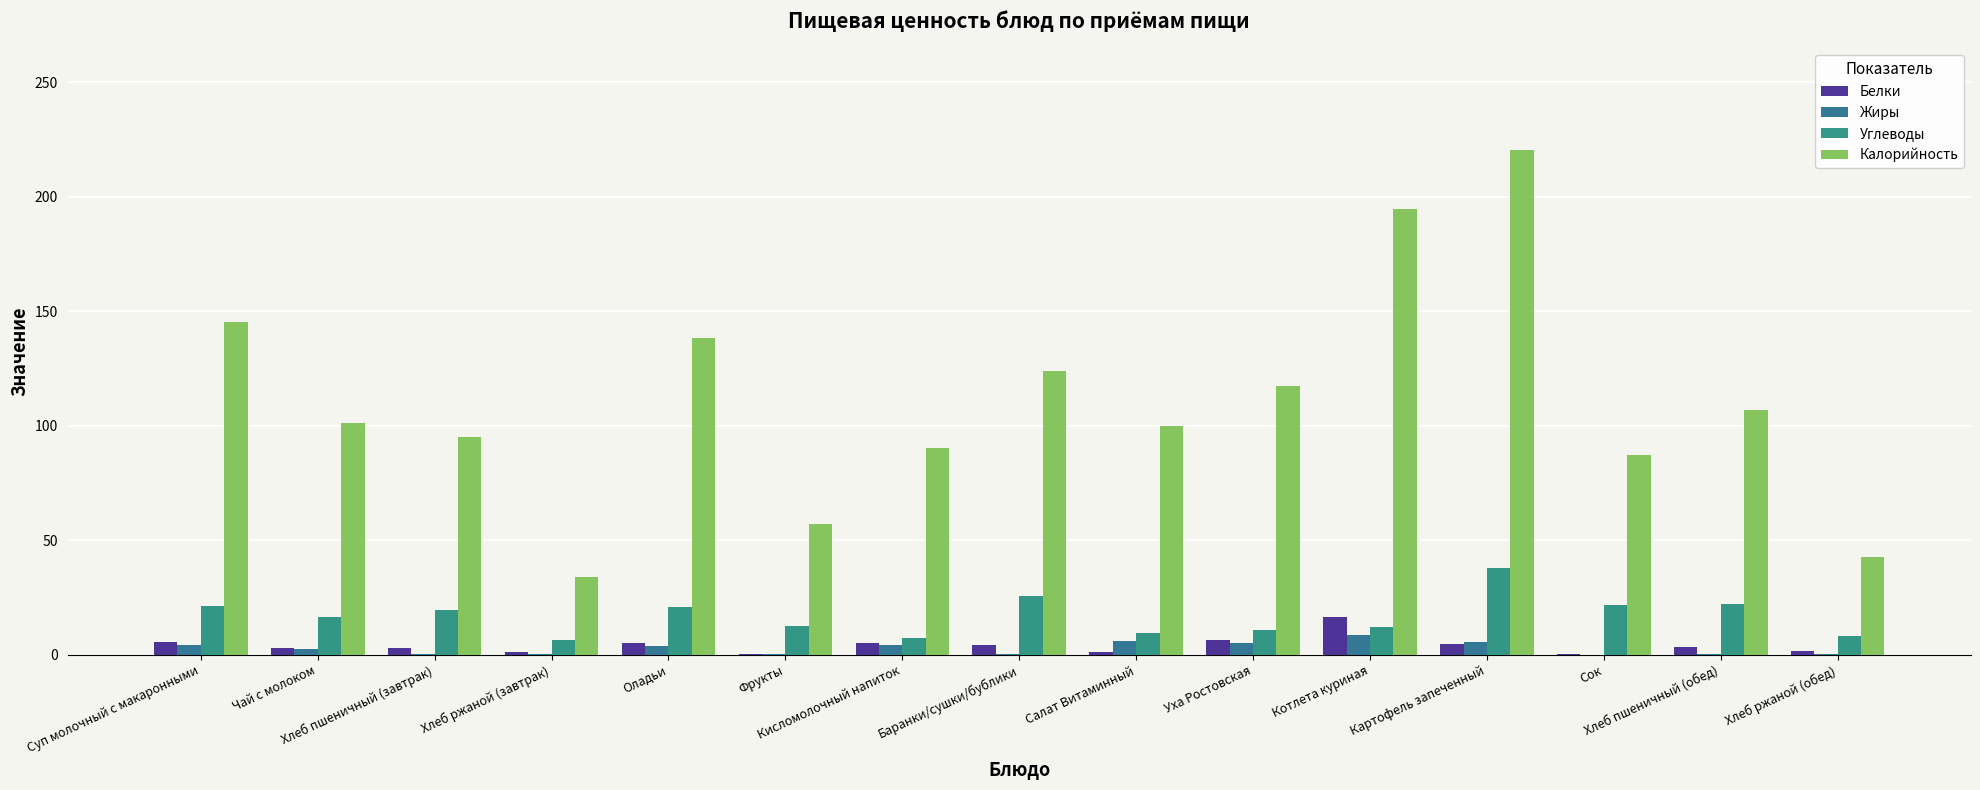

What is the spread (max minus min) of values at Хлеб ржаной (завтрак)?

33.9